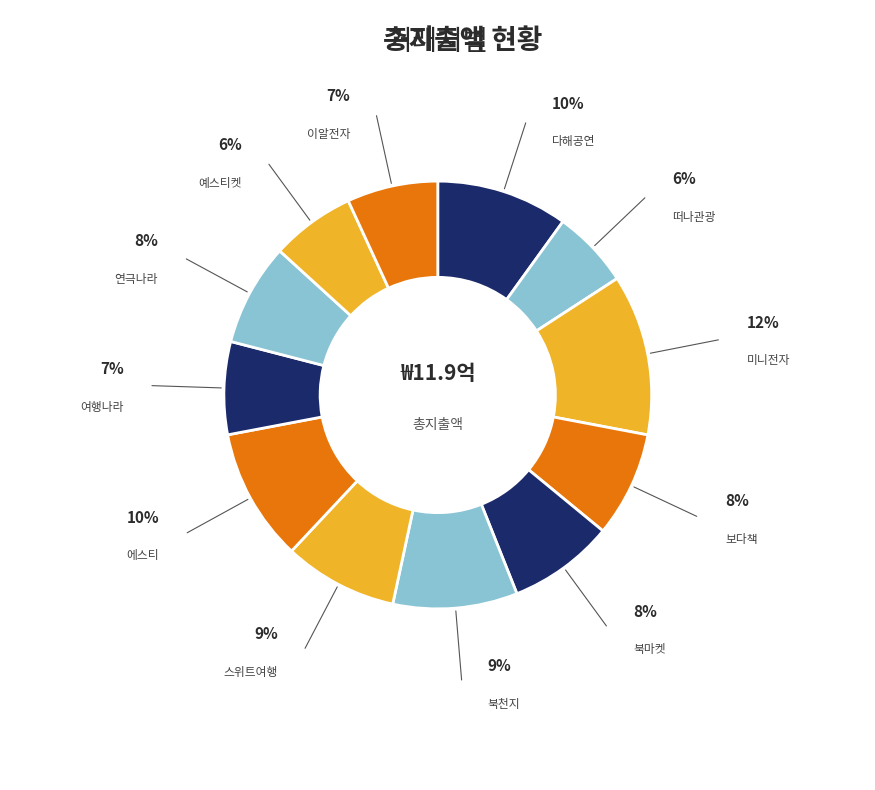

Rank the categories by value from lowest to highest.

떠나관광, 예스티켓, 이알전자, 여행나라, 연극나라, 보다책, 북마켓, 스위트여행, 북천지, 다해공연, 에스티, 미니전자